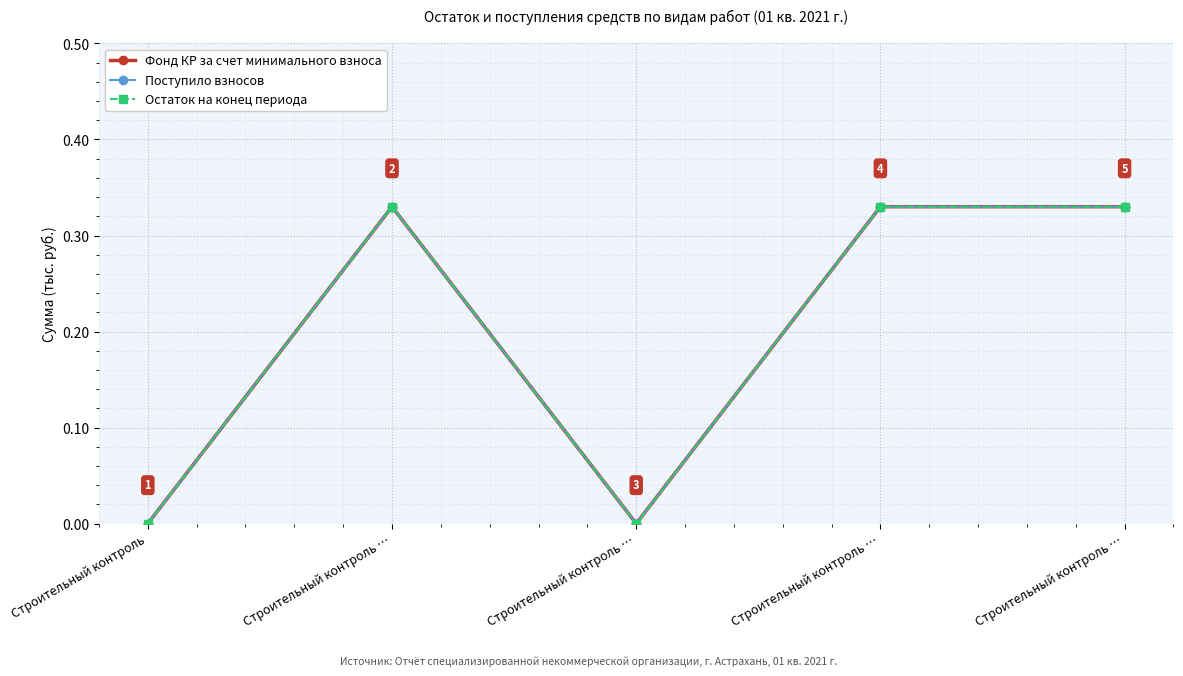

True or false: Фонд КР за счет минимального взноса and Остаток на конец периода cross at least once.

False